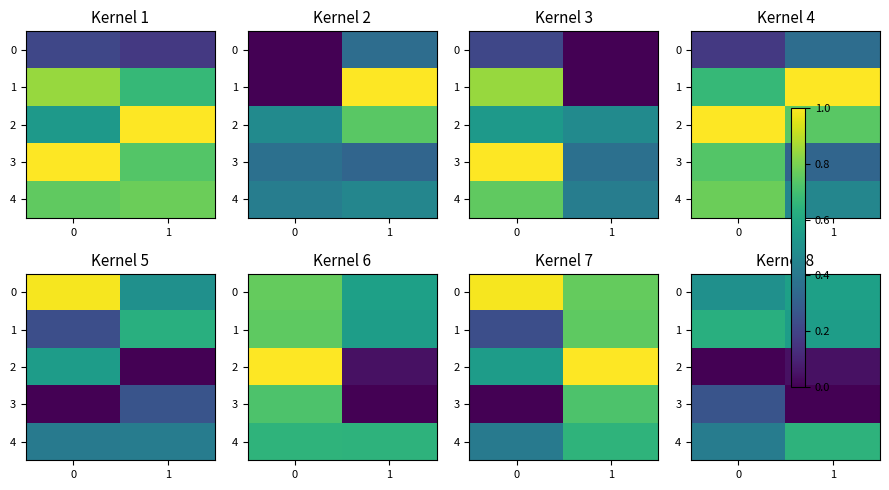

What is the difference between the maximum and minimum values in the 0 series?

0.1